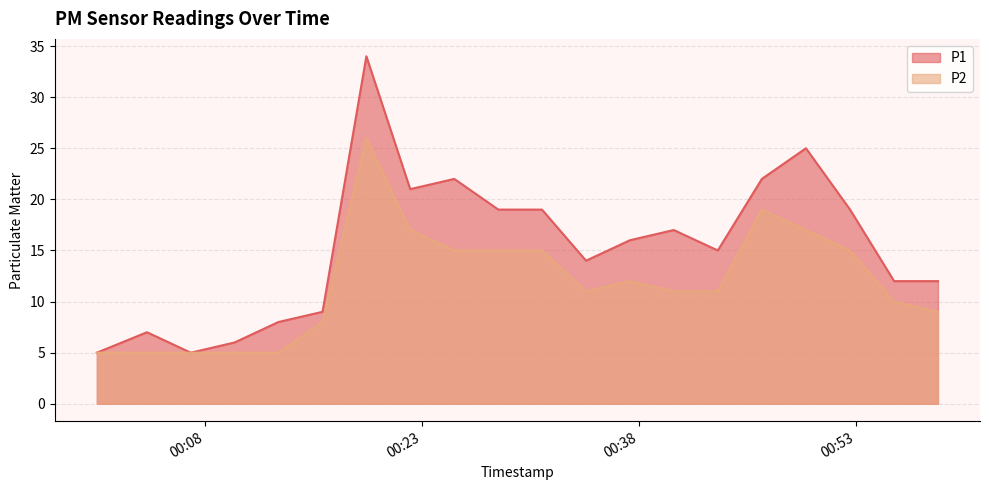

What is the maximum value for P2?

26